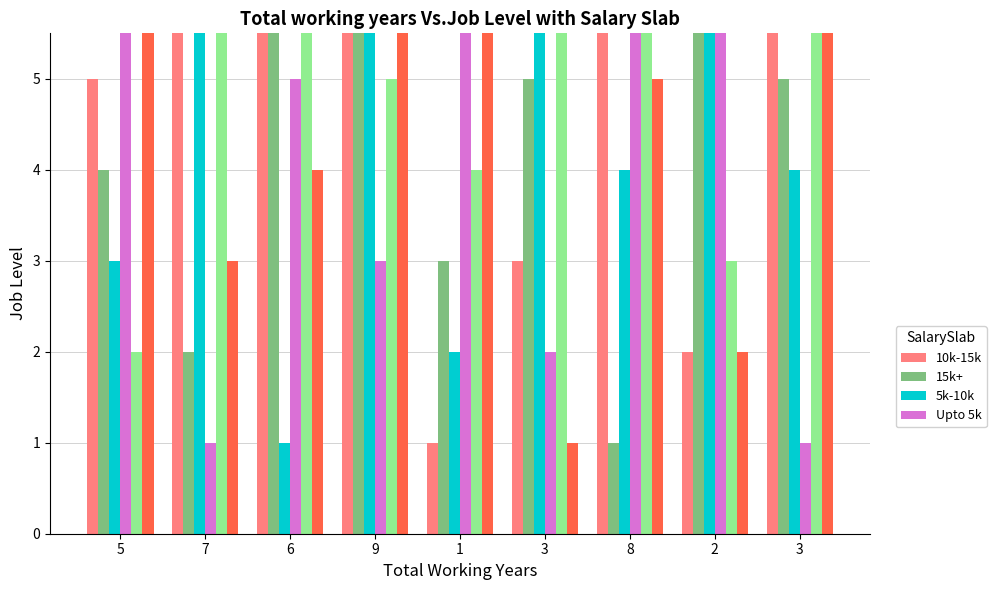

What are all the series names shown in the legend?

10k-15k, 15k+, 5k-10k, Upto 5k